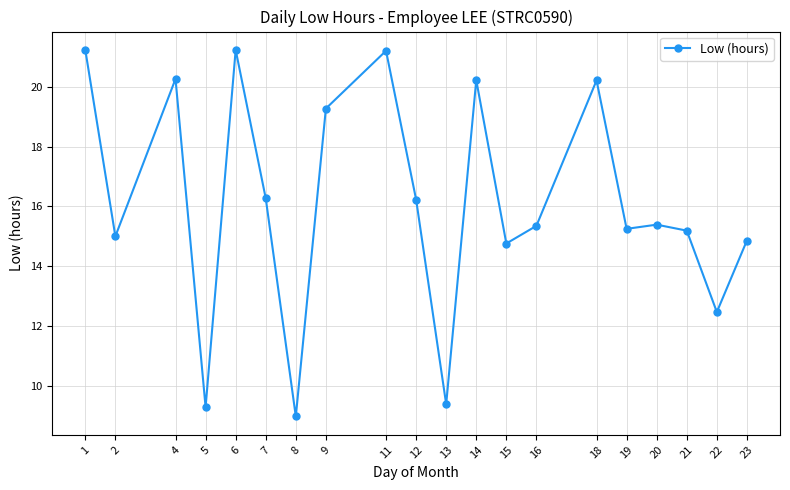

What is the ratio of the value at 9 to the value at 14?

1.0